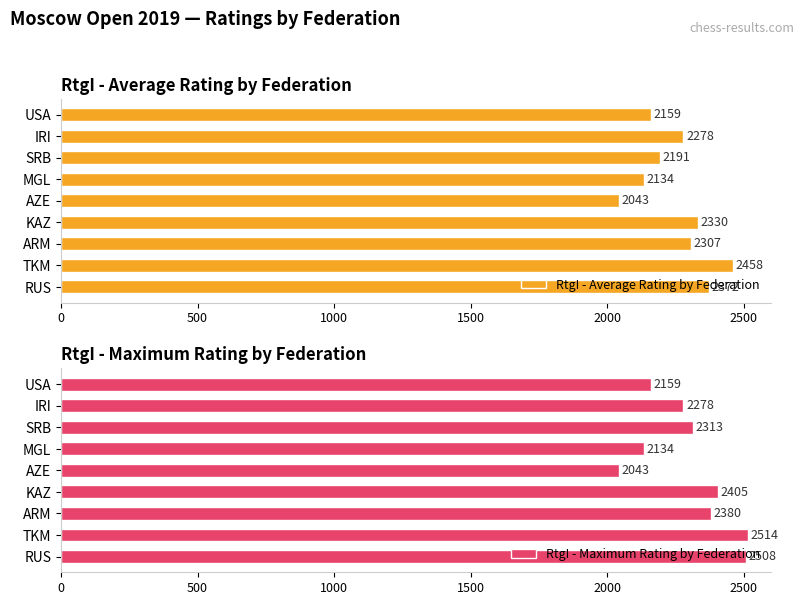

What is the difference between the maximum and minimum values in the RtgI - Average Rating by Federation series?

415